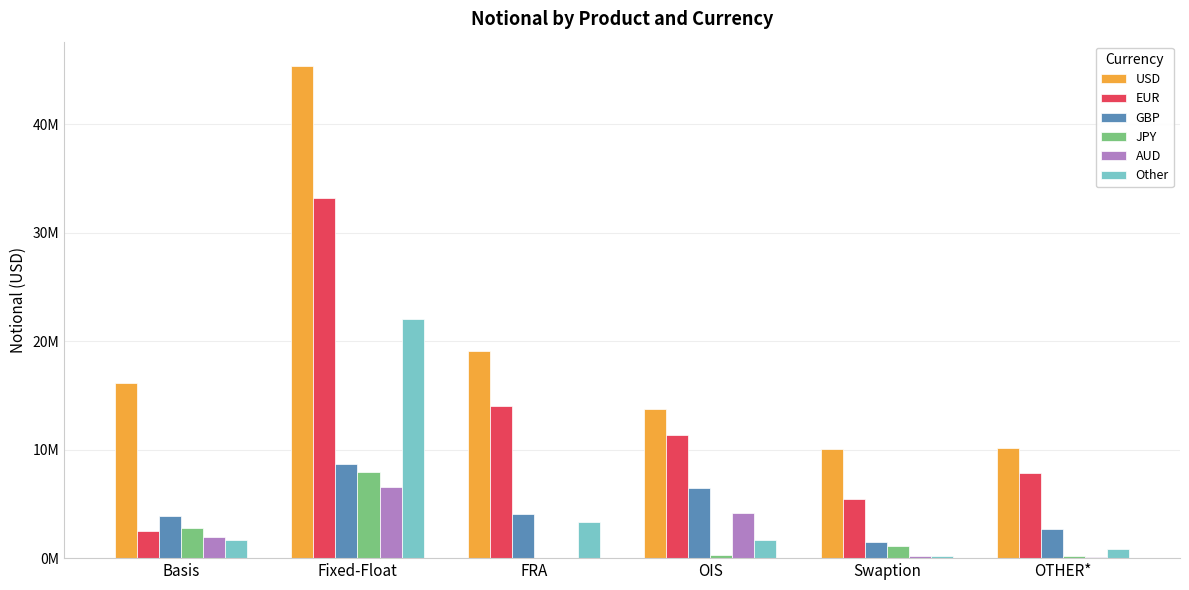

What are all the series names shown in the legend?

USD, EUR, GBP, JPY, AUD, Other